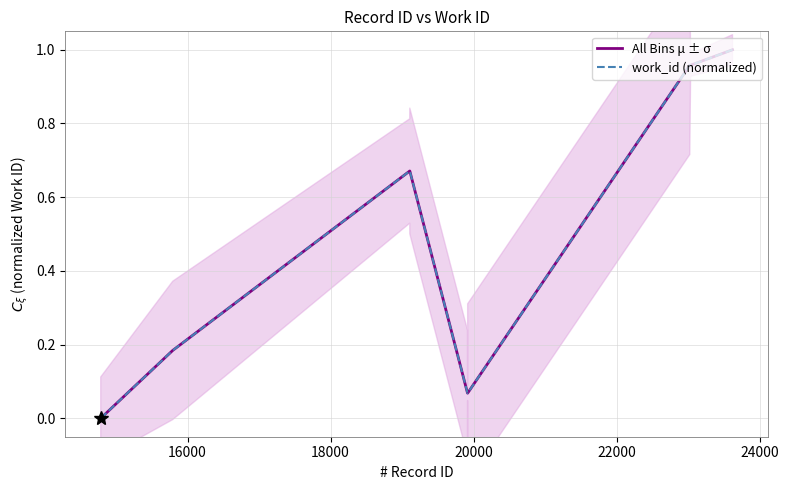

True or false: All Bins μ ± σ and work_id (normalized) cross at least once.

False